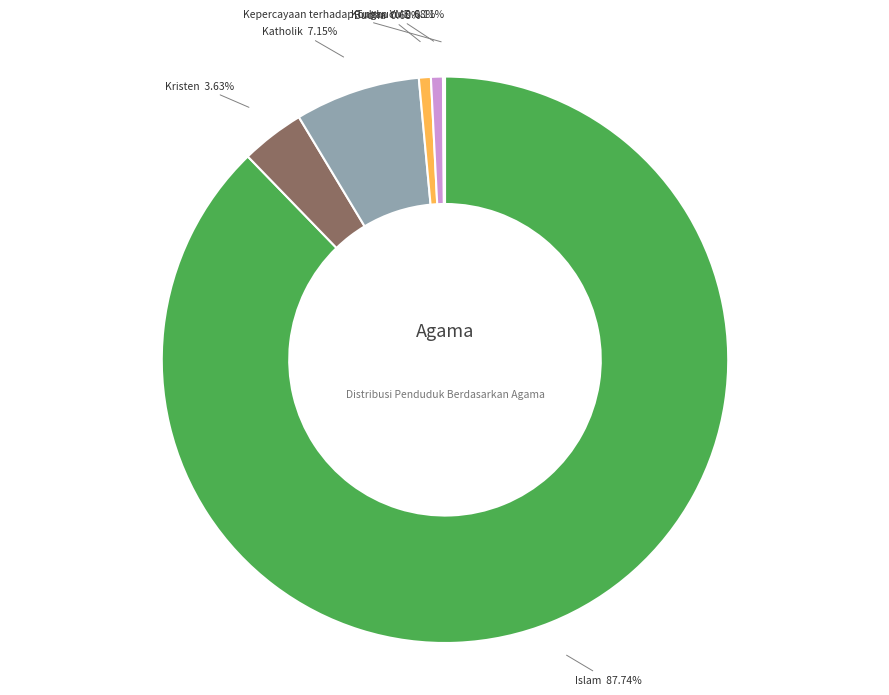

Does any single category account for the majority?

Yes